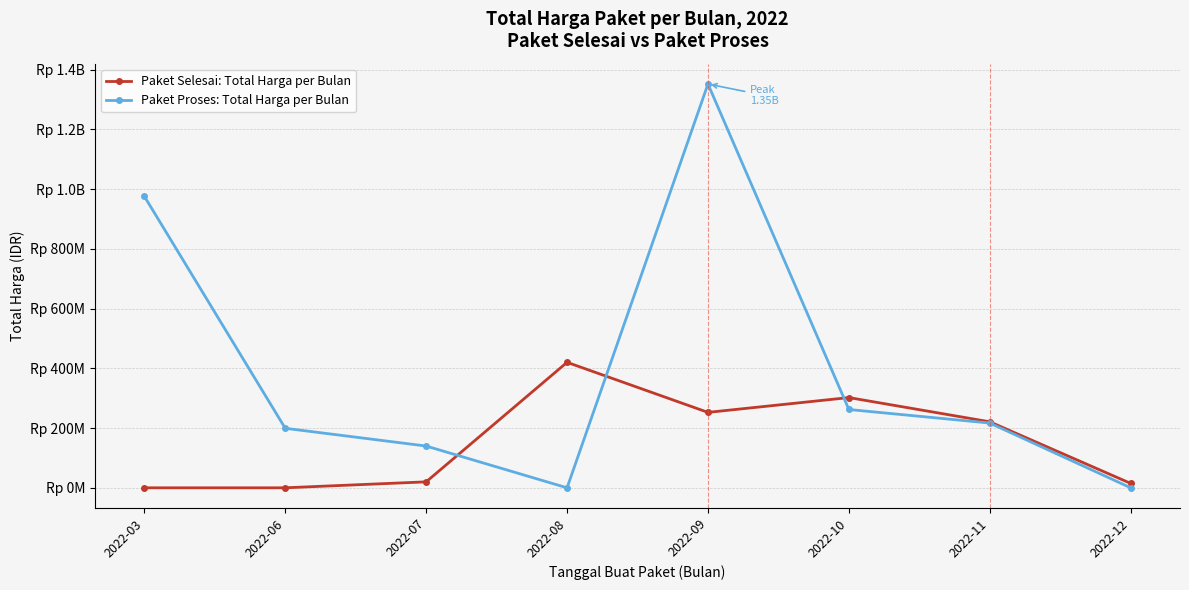

What are all the series names shown in the legend?

Paket Selesai: Total Harga per Bulan, Paket Proses: Total Harga per Bulan